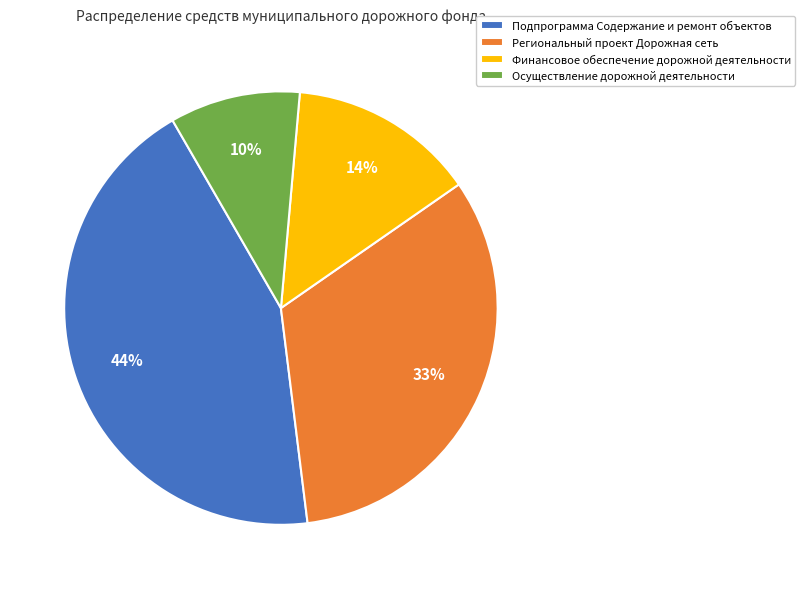

Does Осуществление дорожной деятельности account for over 50% of the chart?

No